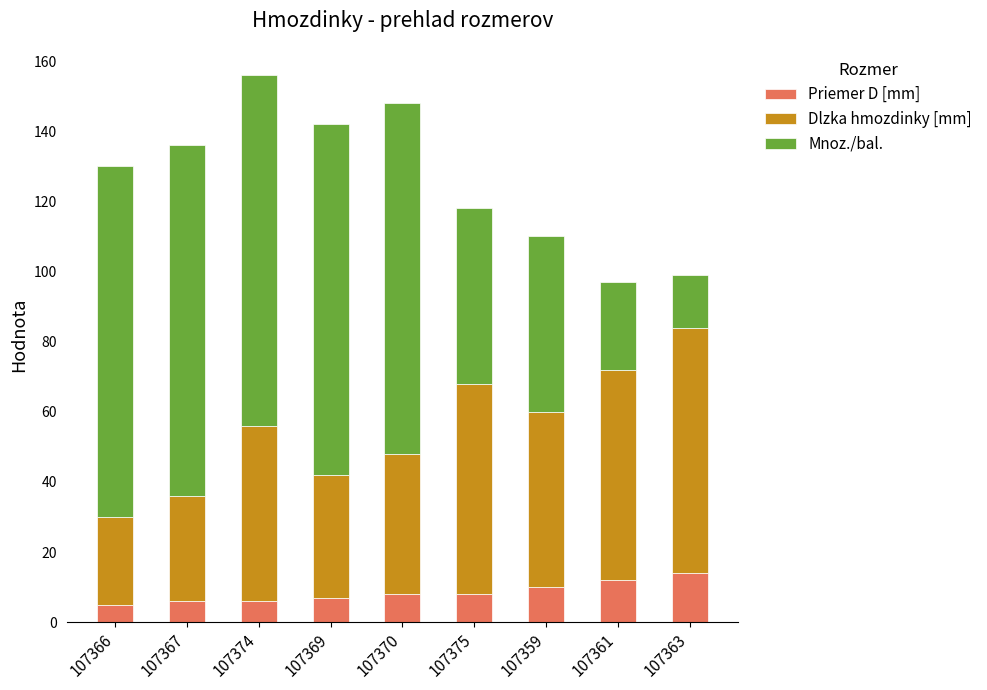

What is the minimum value for Priemer D [mm]?

5